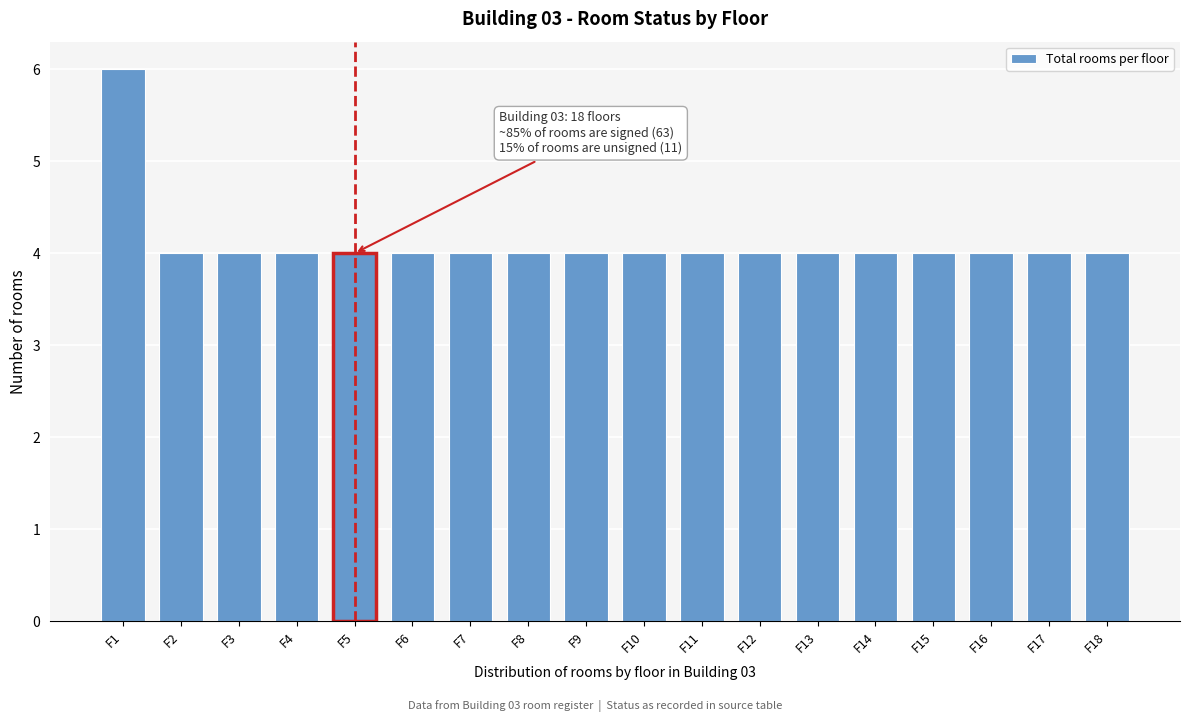

Reading right to left, transcribe all the data shown in this chart.

4	4	4	4	4	4	4	4	4	4	4	4	4	4	4	4	4	6